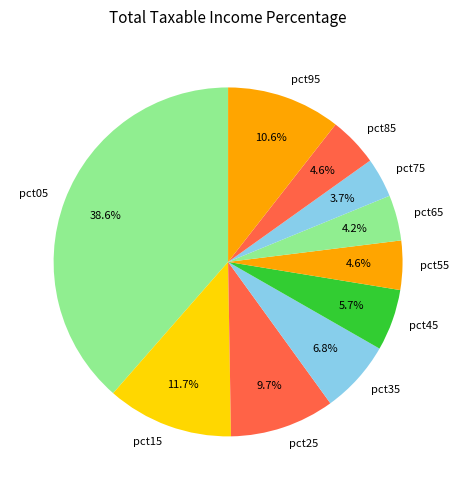

Is there a majority slice in this chart?

No